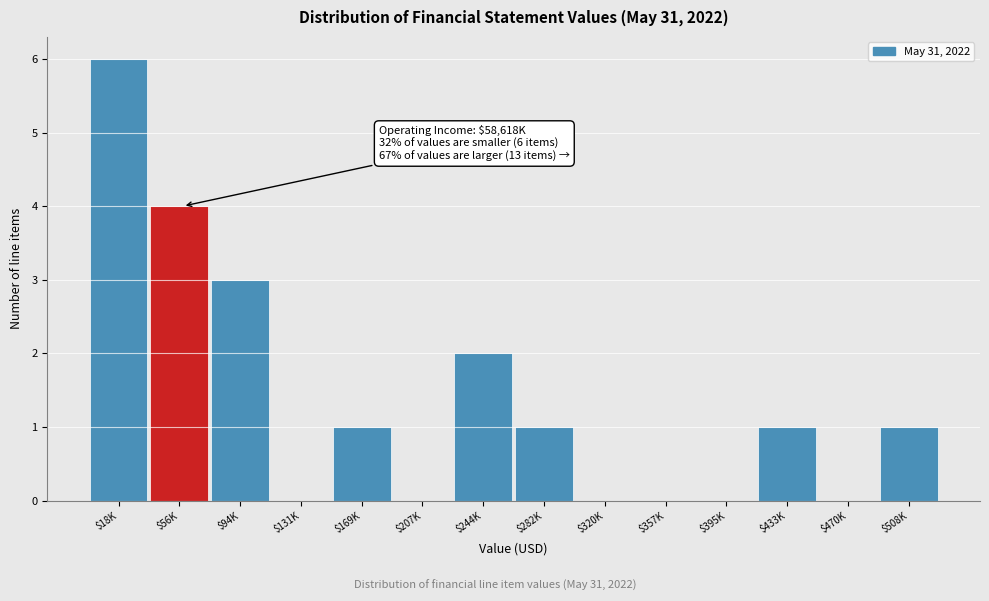

What is the sum of all values?

19